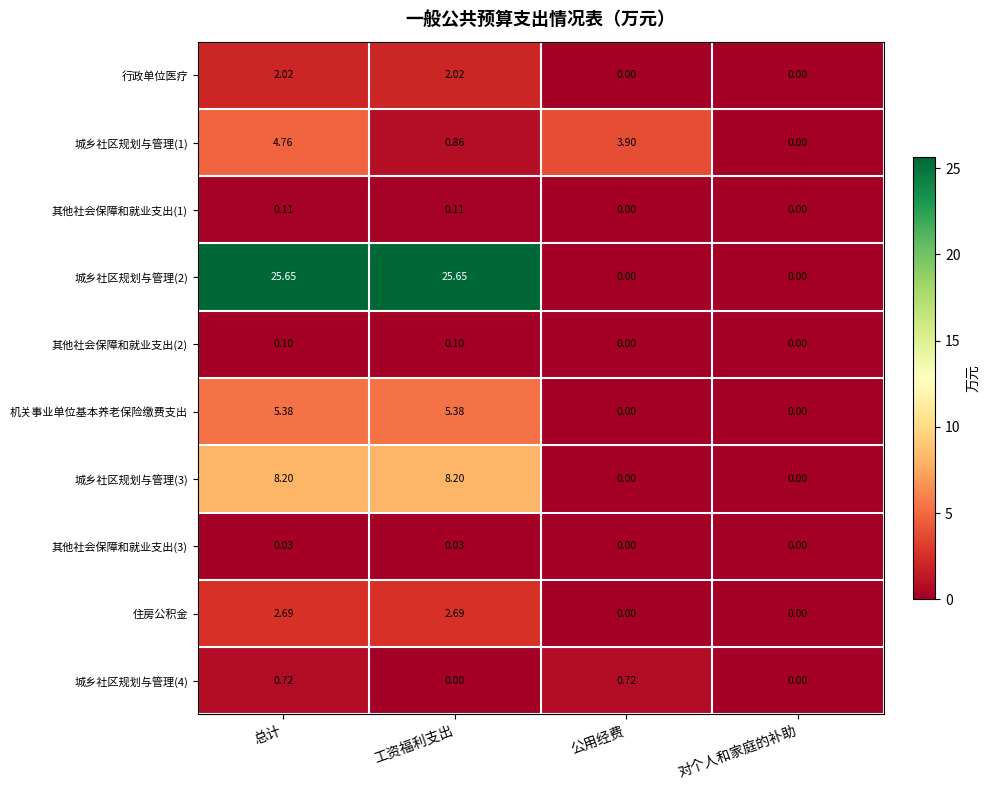

At which label does 城乡社区规划与管理(1) first exceed 3?

总计